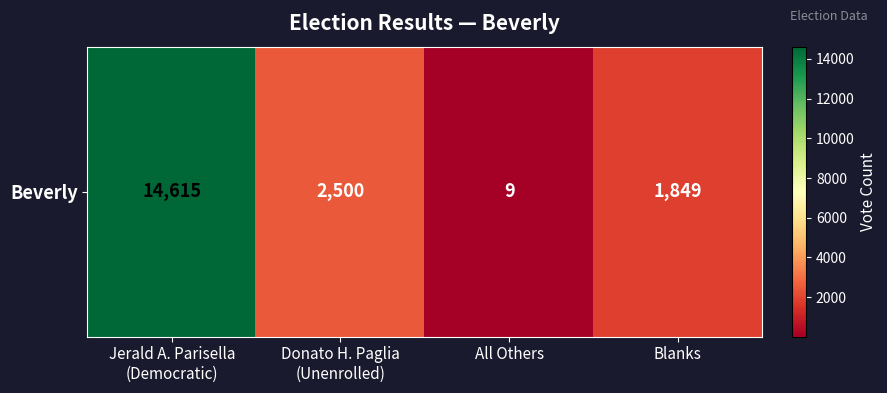

Count the number of data series in this chart.

1